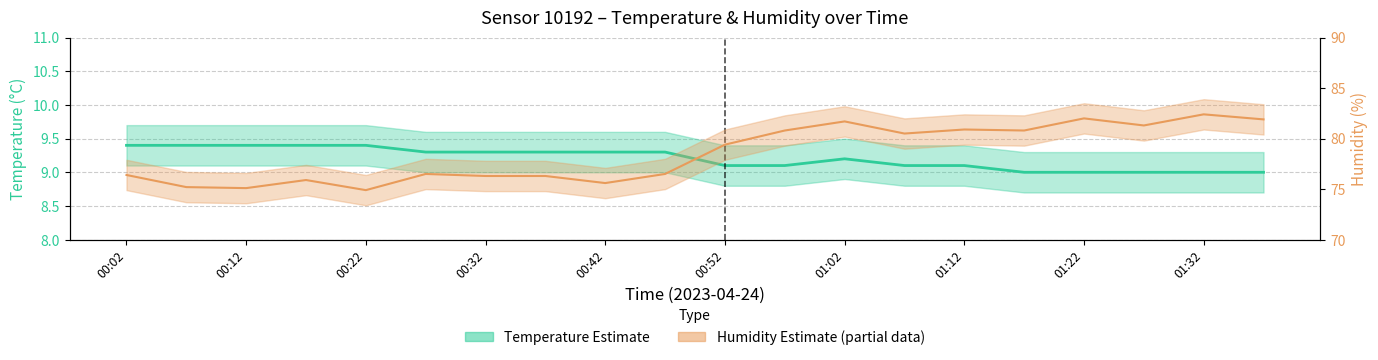

True or false: humidity and temperature cross at least once.

False